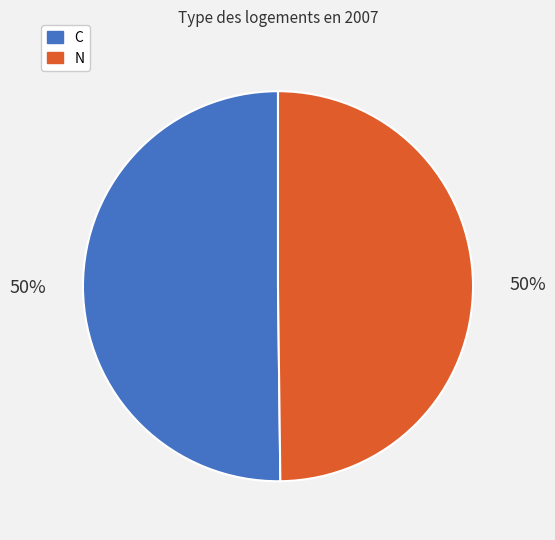

To the nearest percent, what is the average slice percentage?

50%